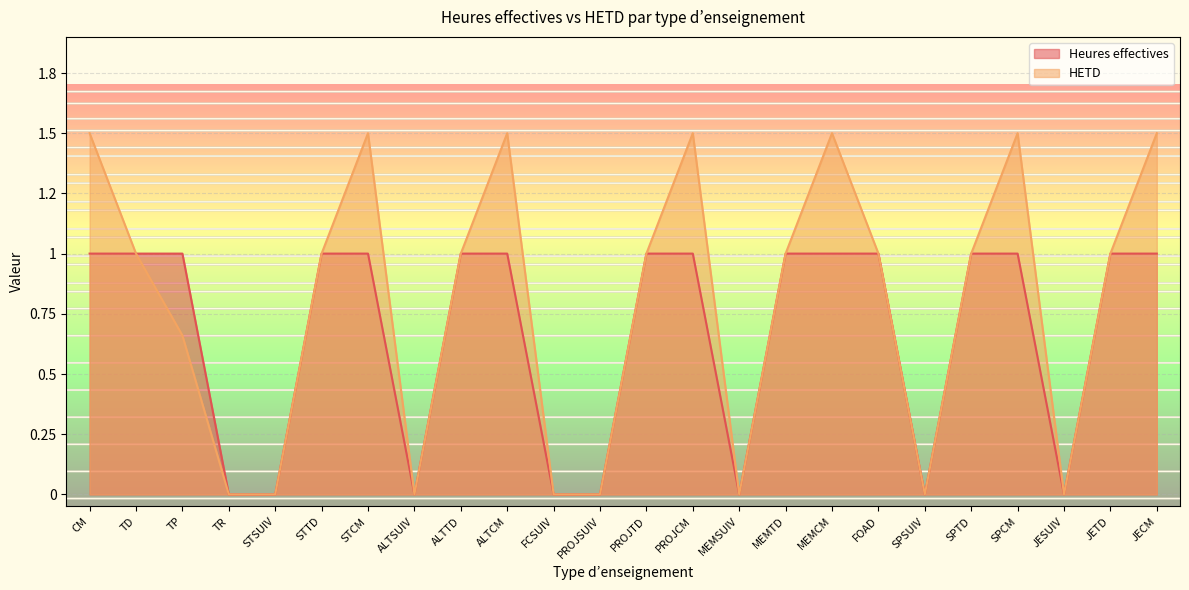

How many values in the HETD series are below 1?

9